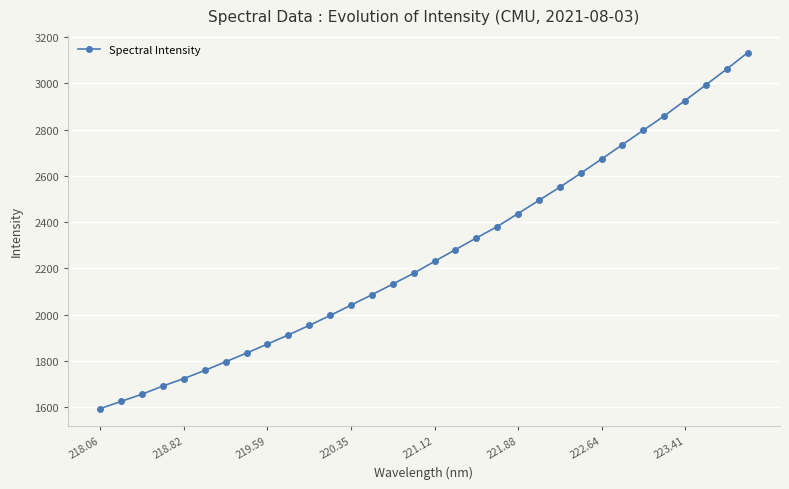

What is the smallest value displayed?

1594.1